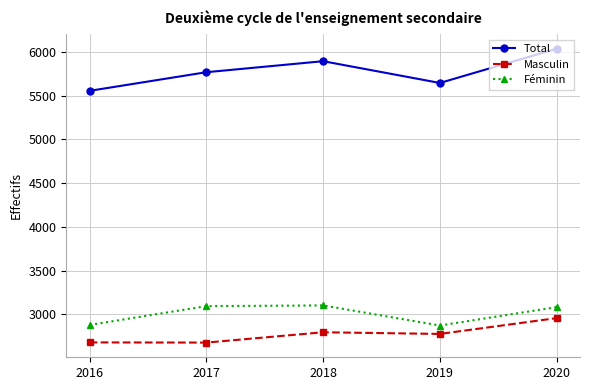

What is the total value across all series at 2017?

11538